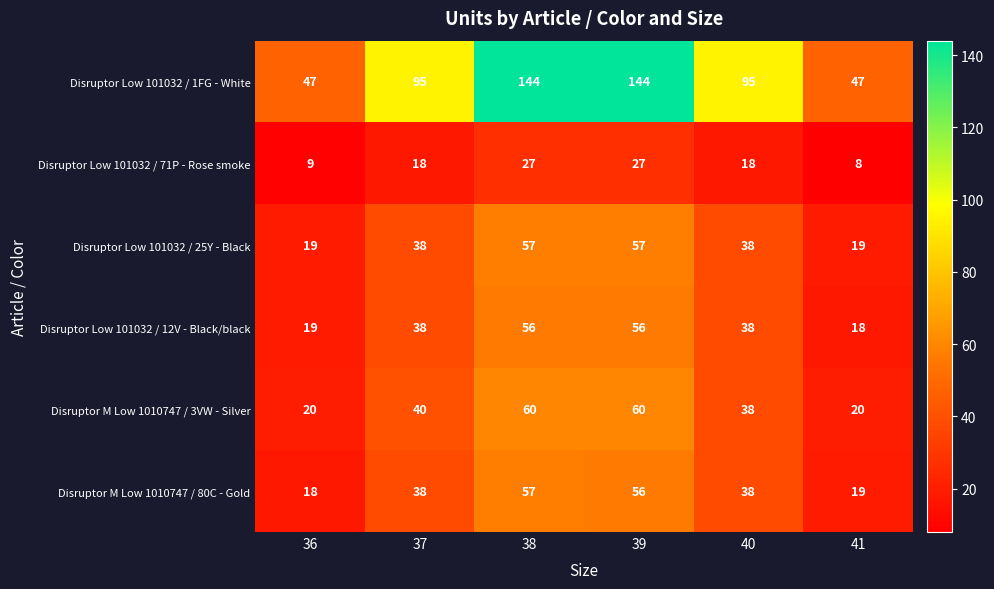

What is the minimum value for Disruptor Low 101032 / 1FG - White?

47